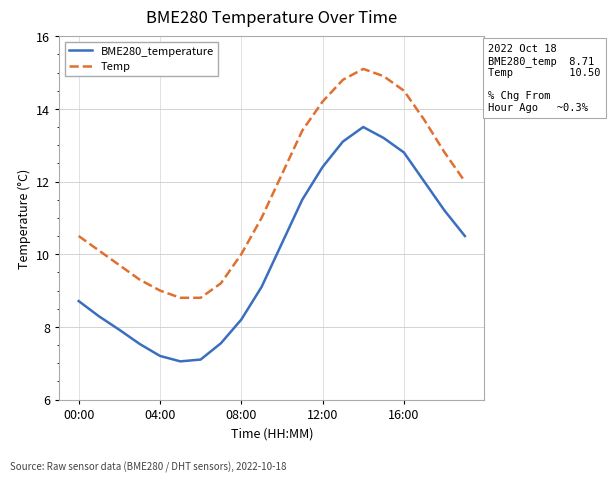

Rank the series by their average value, from lowest to highest.

BME280_temperature, Temp